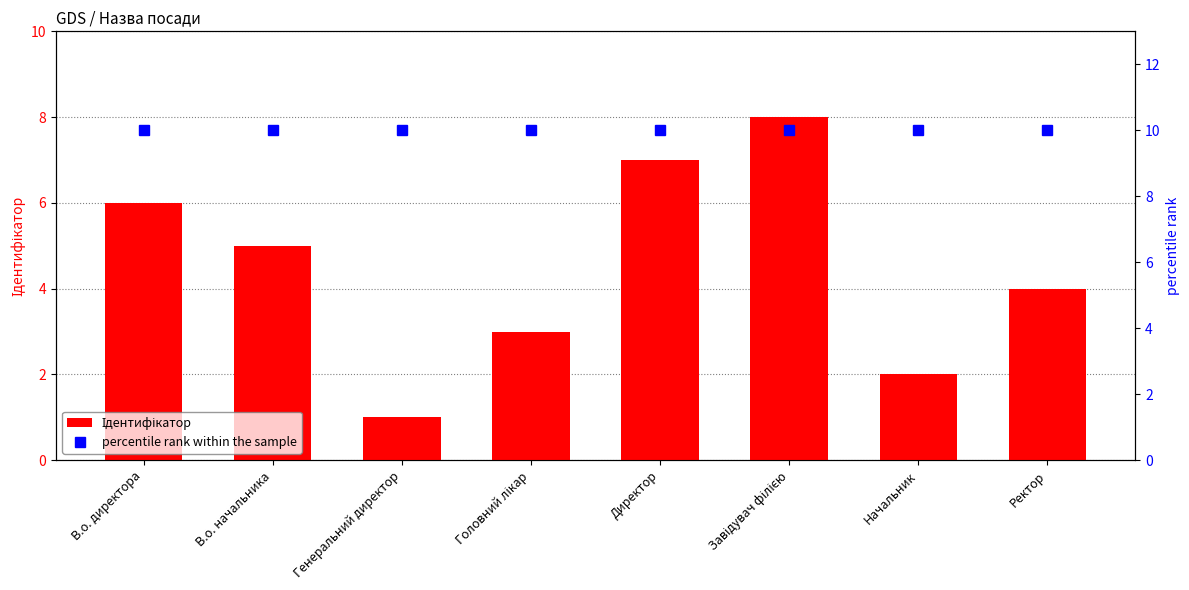

How many data points in Ідентифікатор are above 5?

3